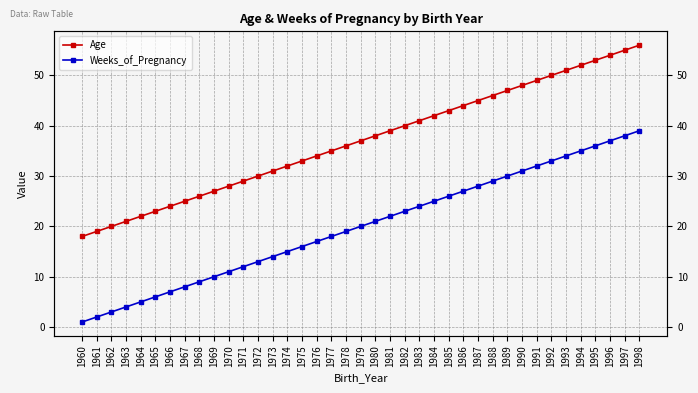

The value of Weeks_of_Pregnancy at 1981 is 29. True or false?

False